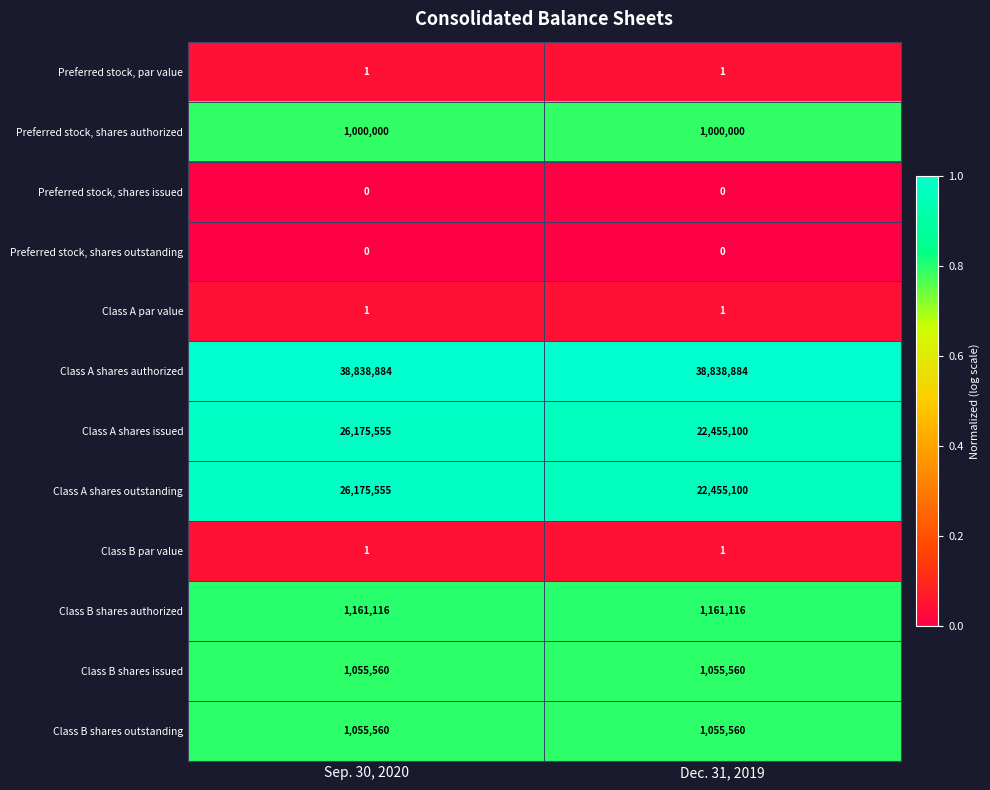

What is the difference between the highest and lowest values at Sep. 30, 2020?

38838884